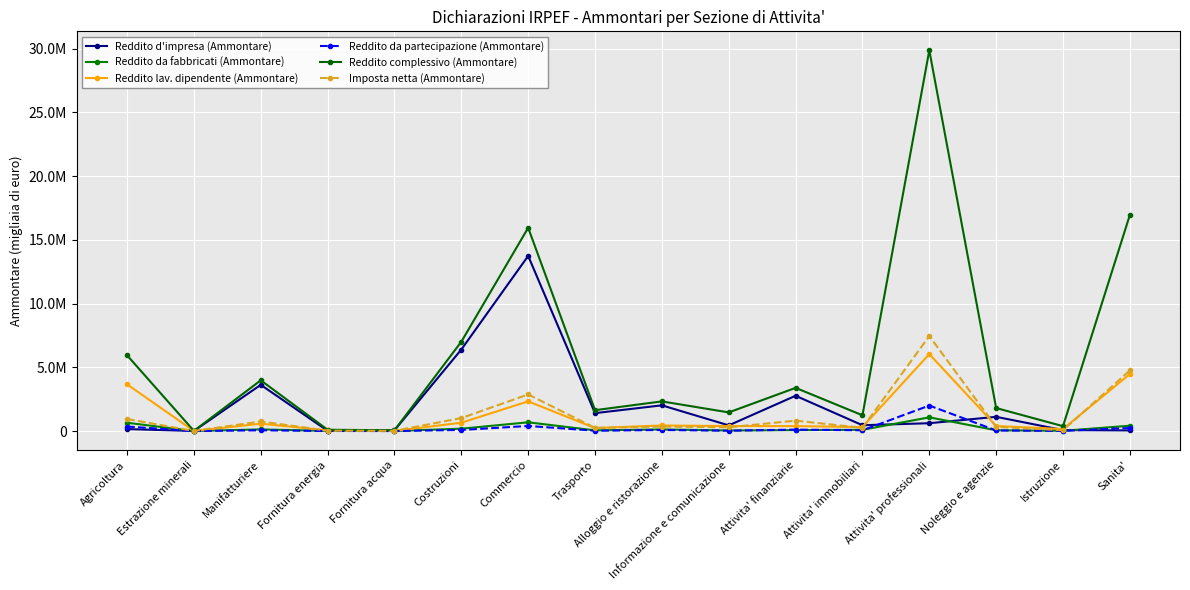

What is the label of the 3rd point from the left?

Manifatturiere